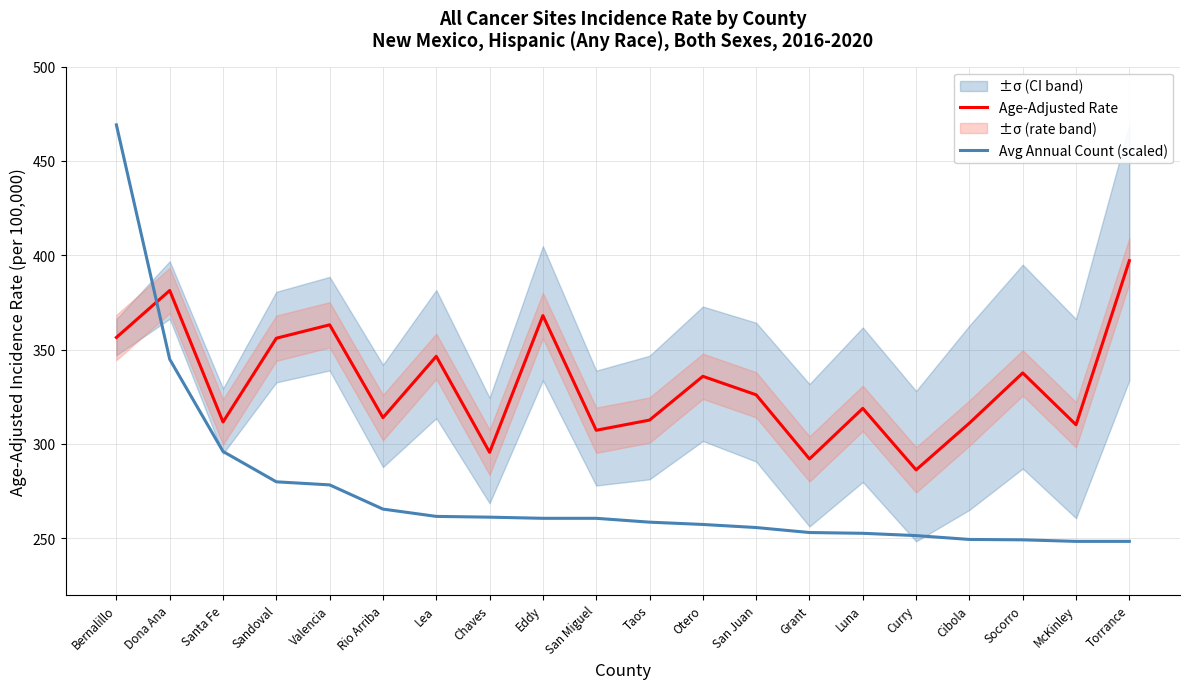

How many lines are shown in the chart?

2